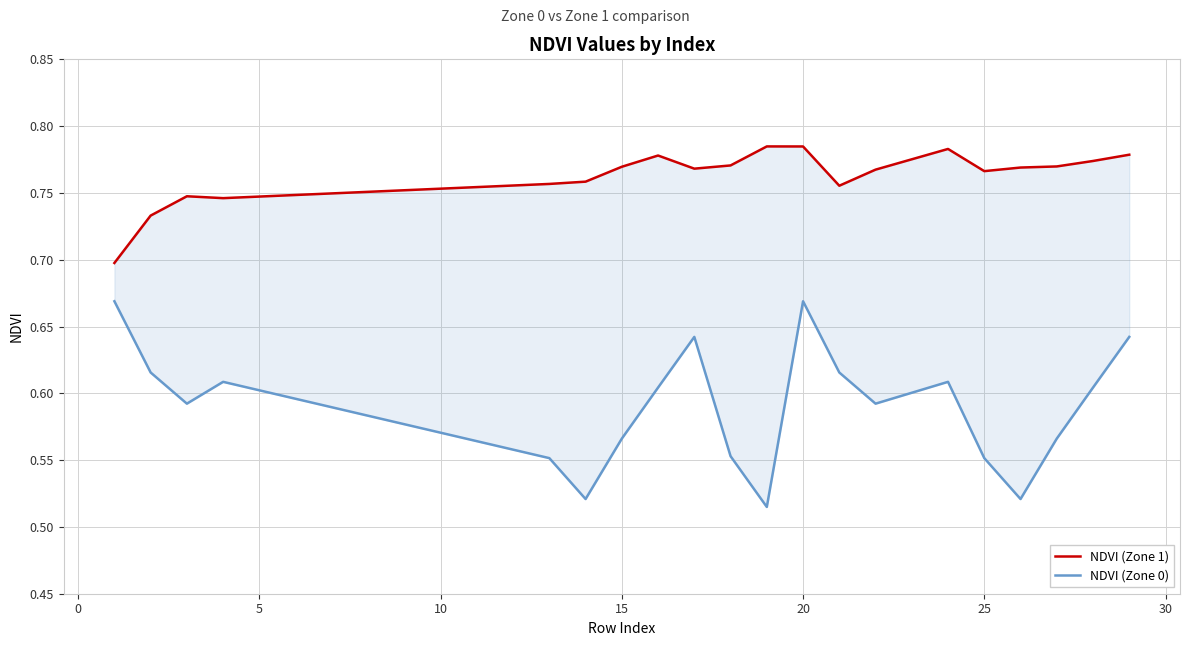

What is the maximum value for NDVI (Zone 0)?

0.7